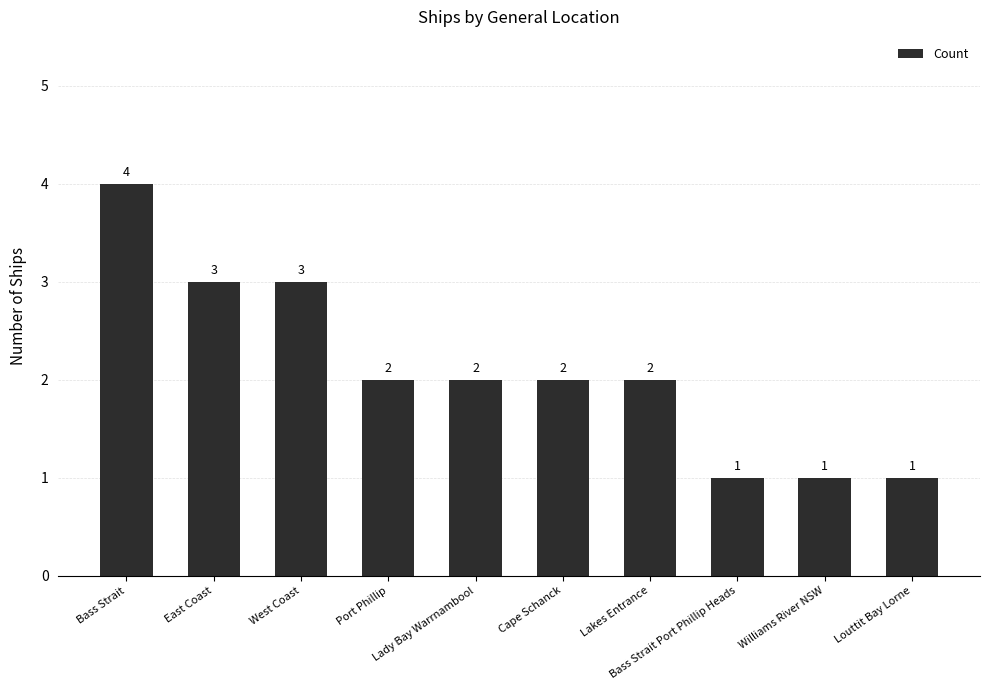

Reading left to right, extract all data points from this chart.

Bass Strait=4	East Coast=3	West Coast=3	Port Phillip=2	Lady Bay Warrnambool=2	Cape Schanck=2	Lakes Entrance=2	Bass Strait Port Phillip Heads=1	Williams River NSW=1	Louttit Bay Lorne=1